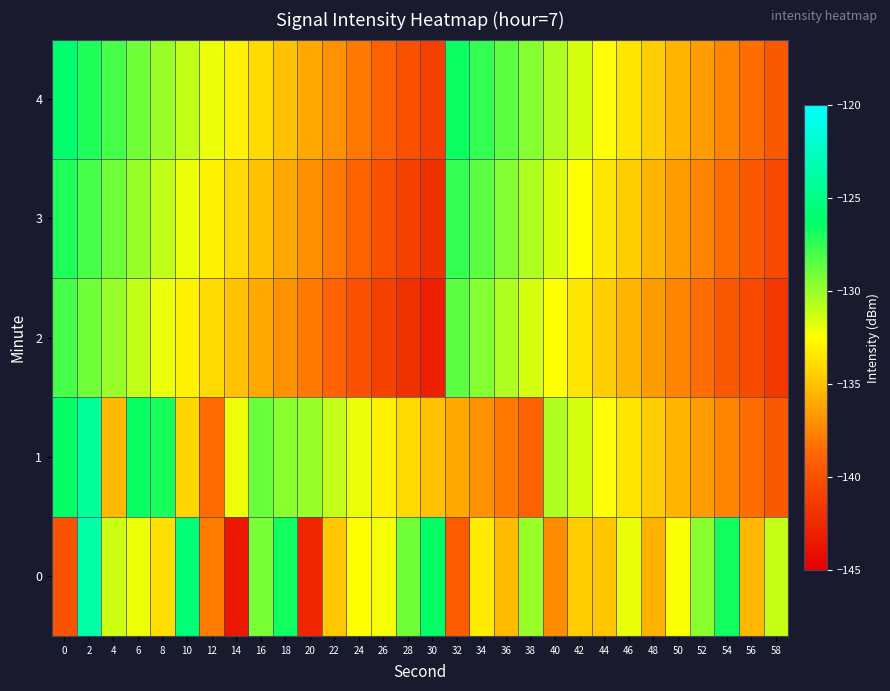

Which has a higher value, 30 or 38?

30